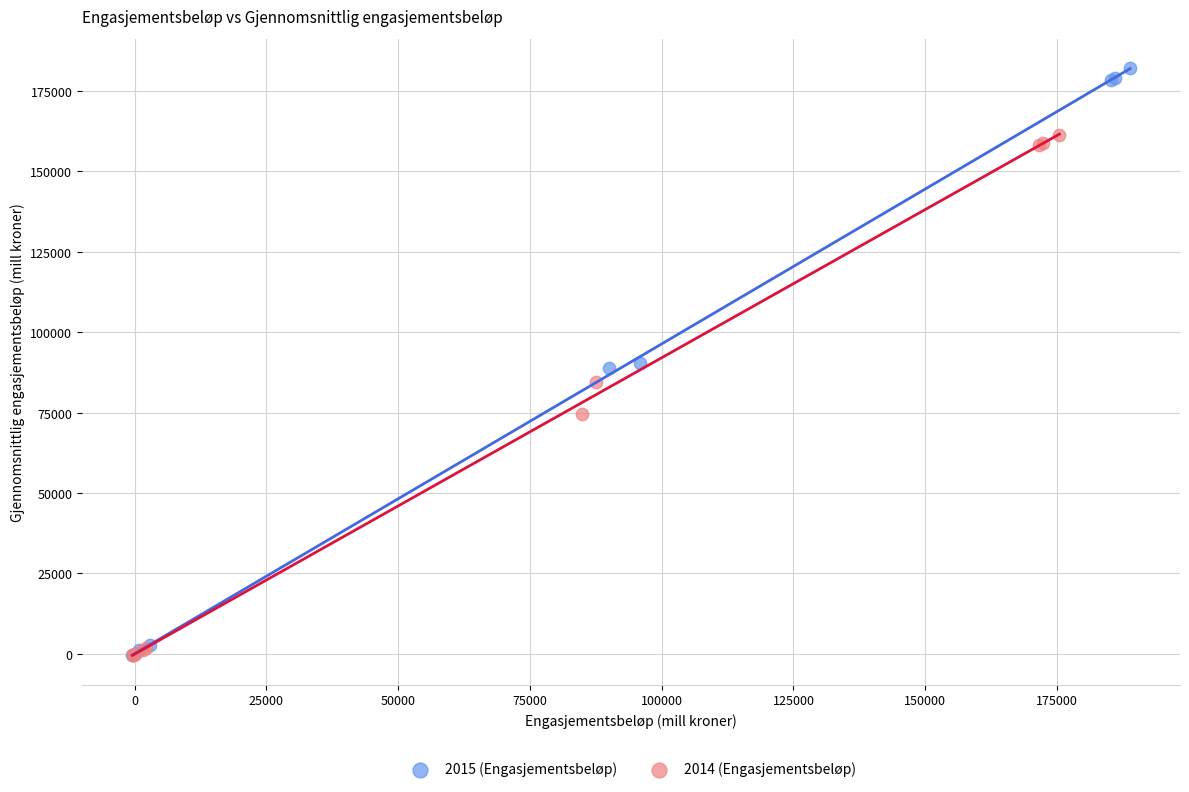

Which series contains the highest Y value?

2015 (Engasjementsbeløp)